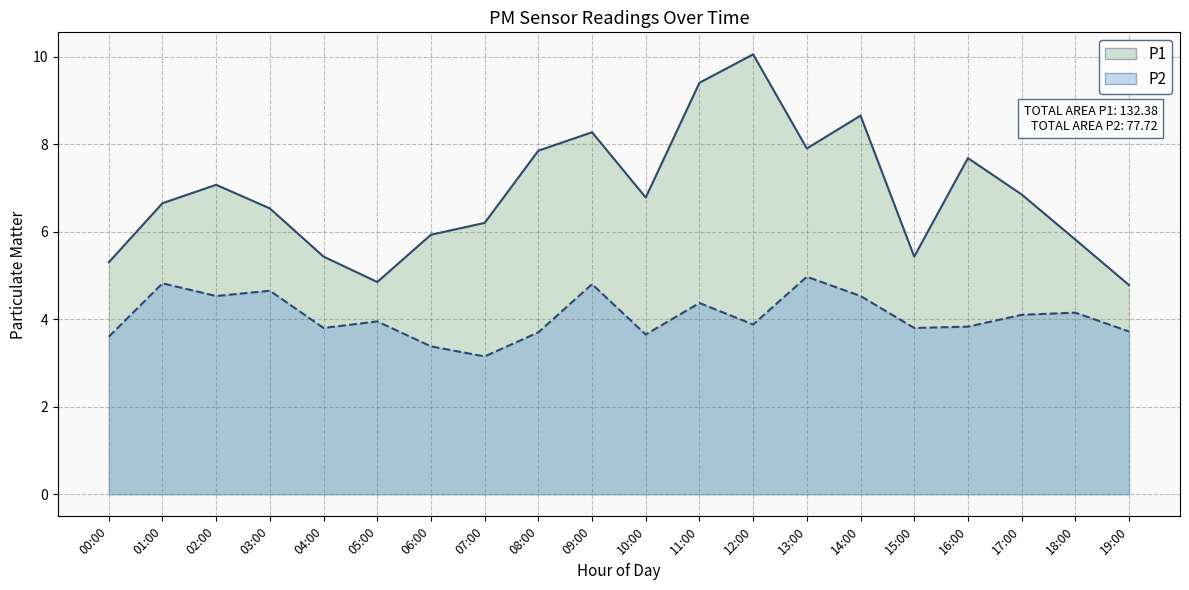

Is the value of P1 at 06:00 greater than the value of P2 at 02:00?

Yes